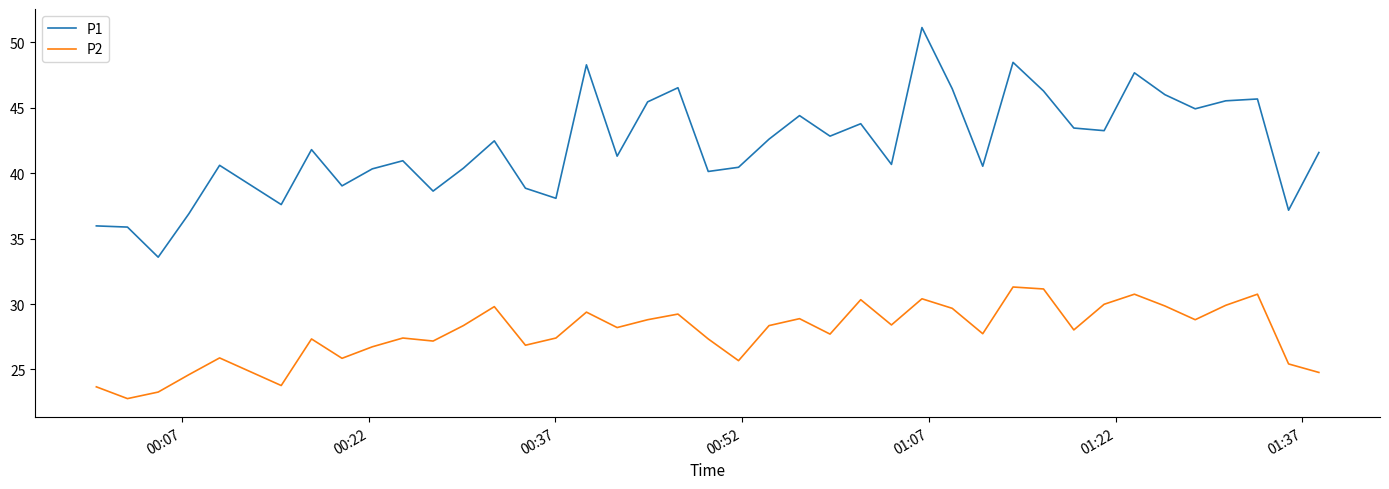

Rank the series by their maximum value, from lowest to highest.

P2, P1